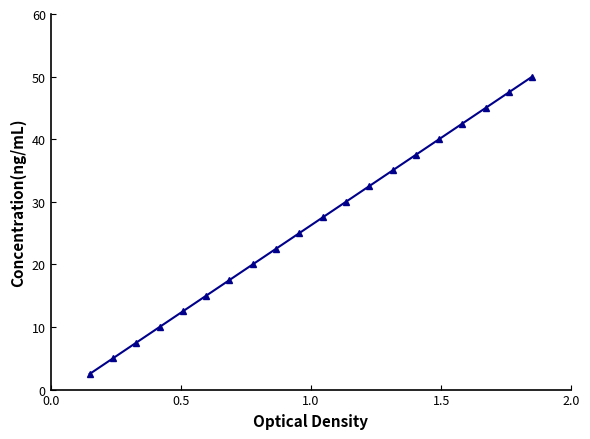

What is the difference between the maximum and minimum values?

47.5